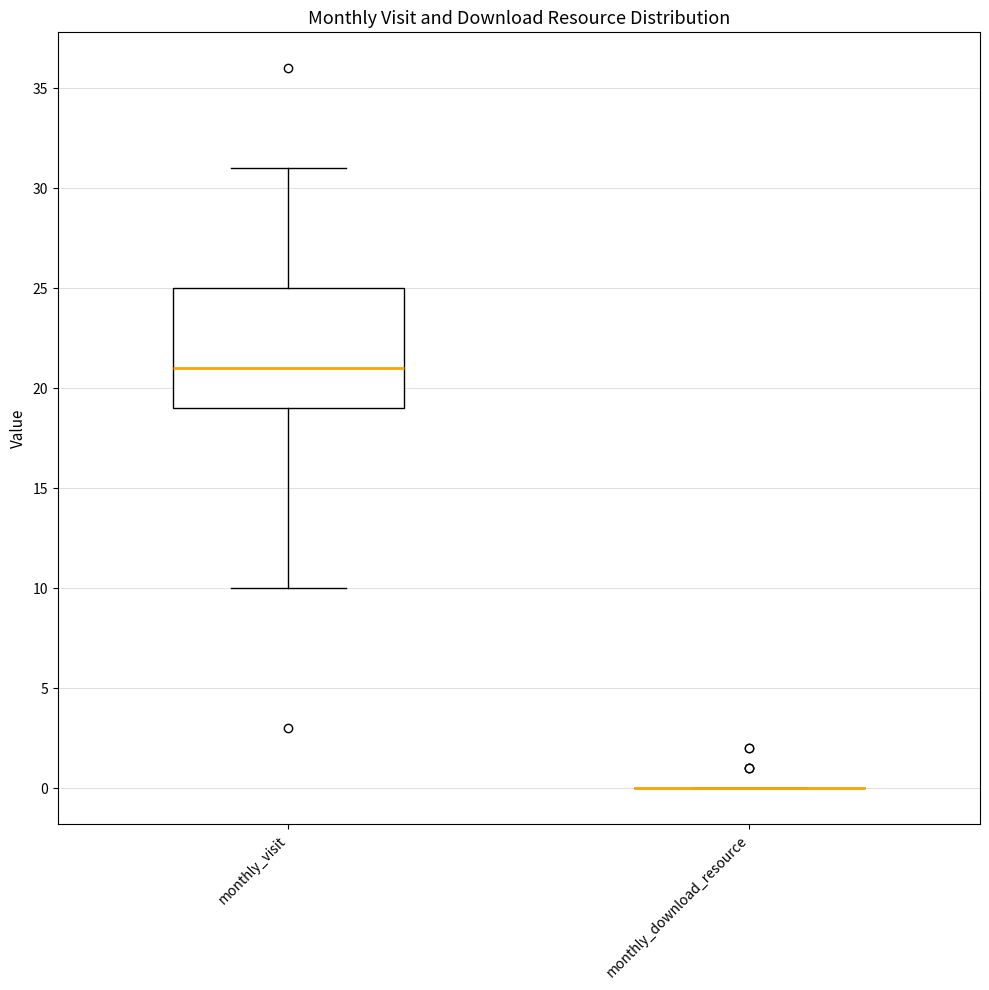

Reading left to right, read every box against the y-axis: the position of its median line, the range the box covers, and the ends of its whiskers. The values are not printed on the chart, so give them approximately, as read against the axis.

monthly_visit: median 21, box 19 to 25, whiskers 10 to 31
monthly_download_resource: box collapsed to a line at 0, whiskers 0 to 0